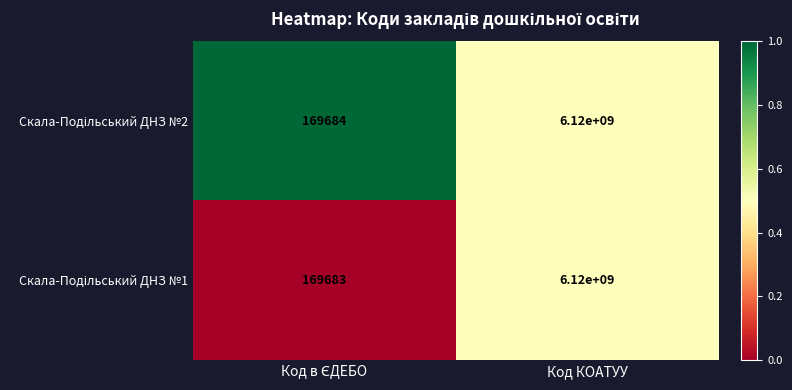

At which category is the sum across all series the highest?

Код КОАТУУ